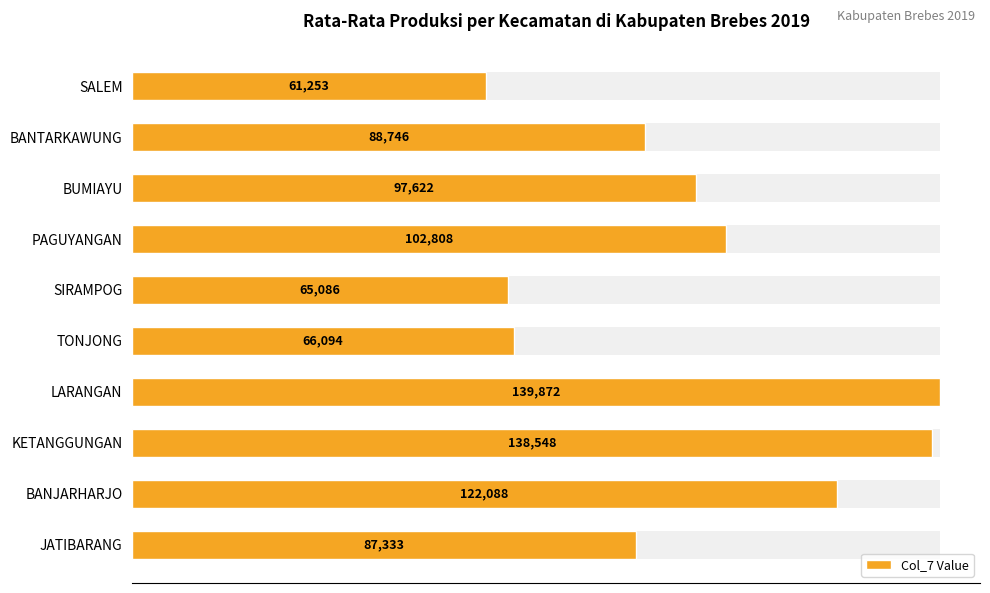

Is it true that the value at LARANGAN is 37378.2?

False